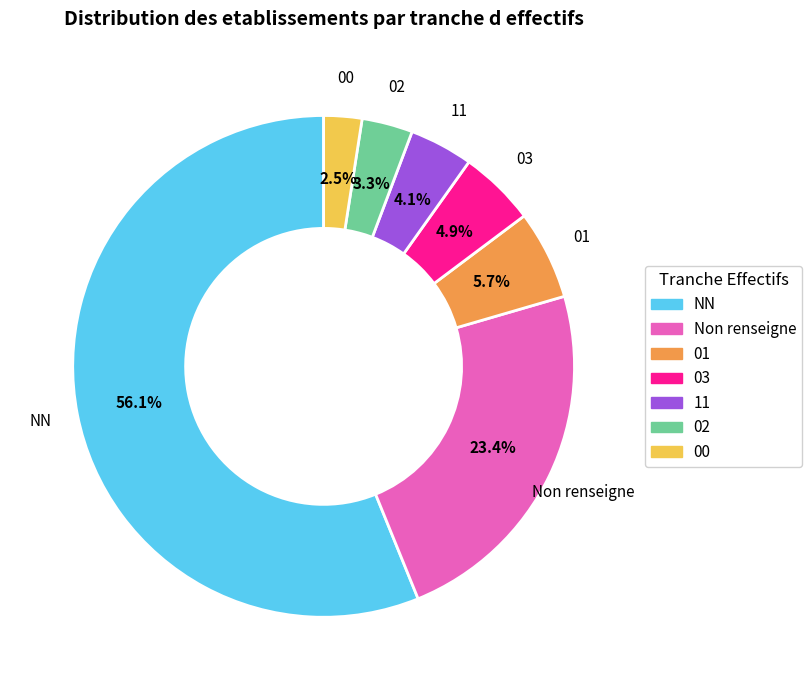

Between 11 and 03, which is larger?

03